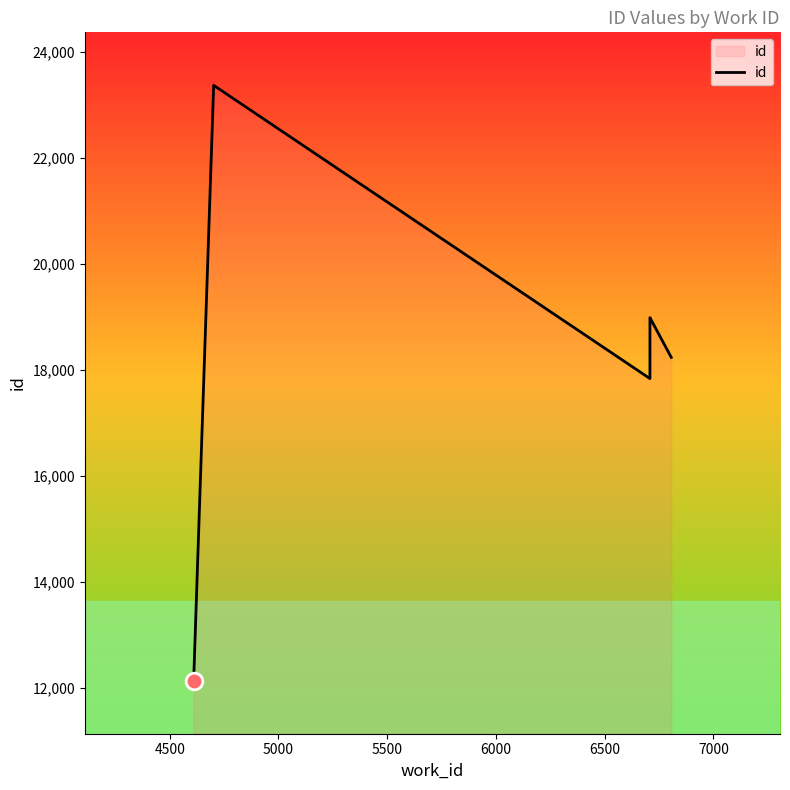

How many lines are shown in the chart?

1